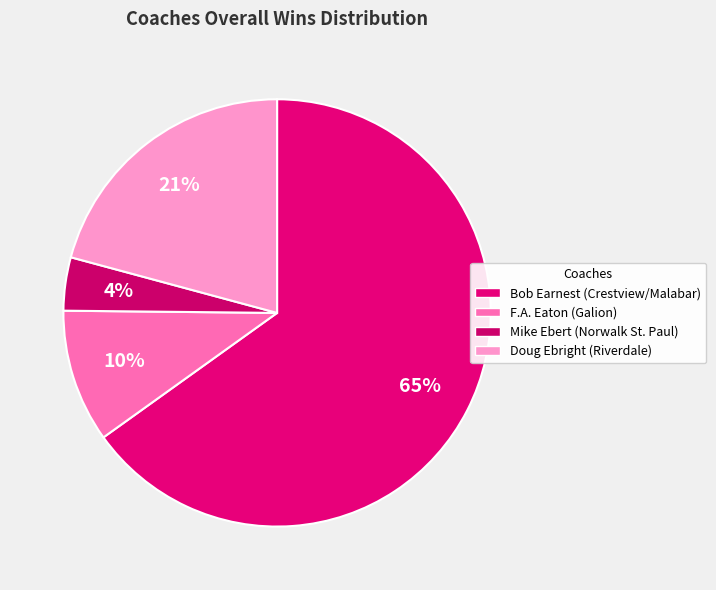

Does any single category account for the majority?

Yes